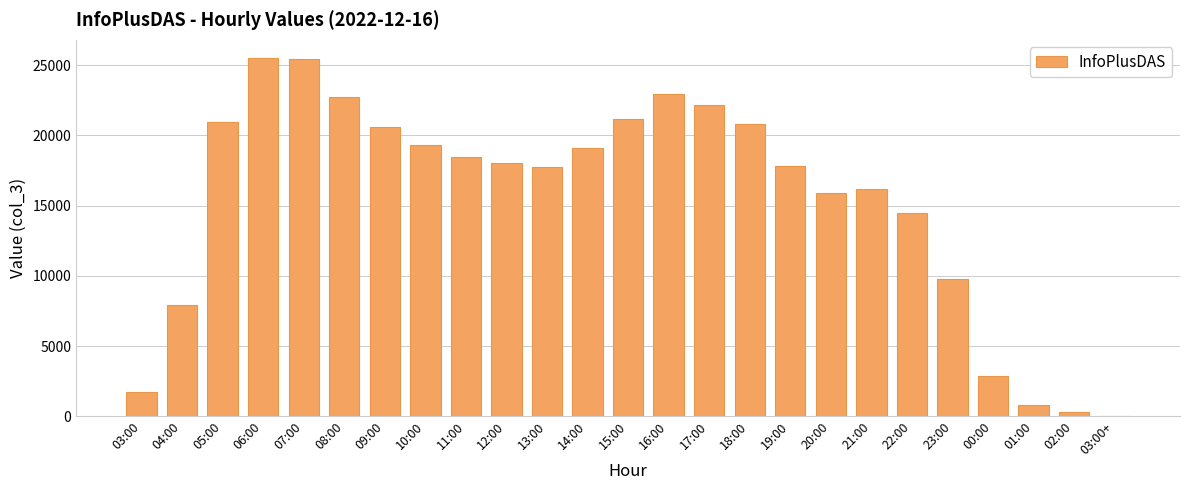

Where is the data nearest to the value 12758?

22:00